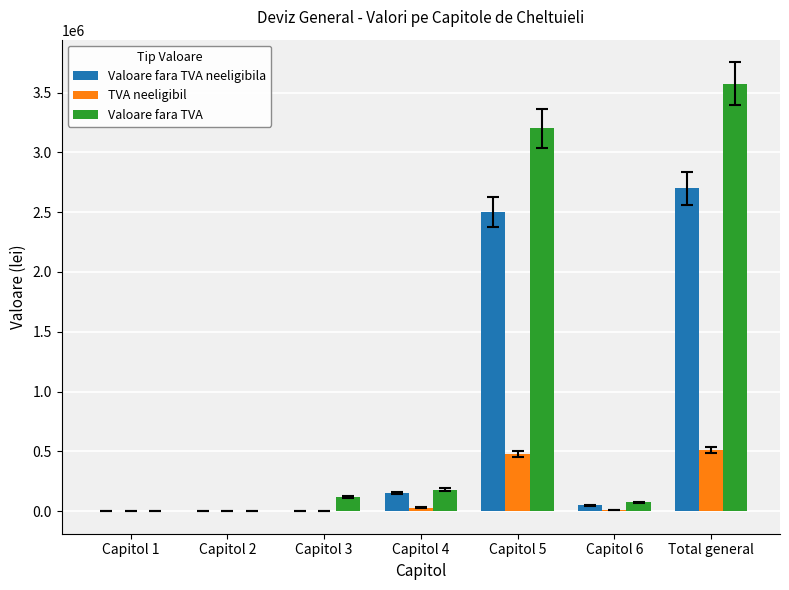

What is the sum of all Valoare fara TVA neeligibila values?

5400000